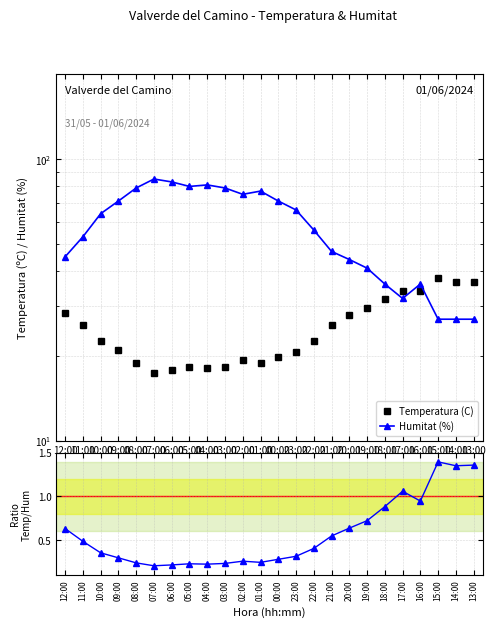

What is the label of the 20th point from the left?

17:00